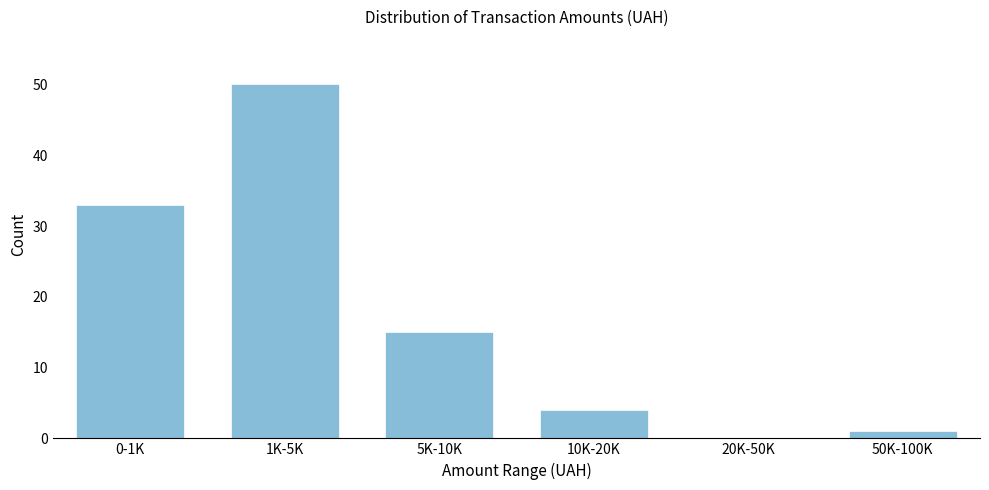

Reading left to right, extract all data points from this chart.

0-1K=33	1K-5K=50	5K-10K=15	10K-20K=4	20K-50K=0	50K-100K=1